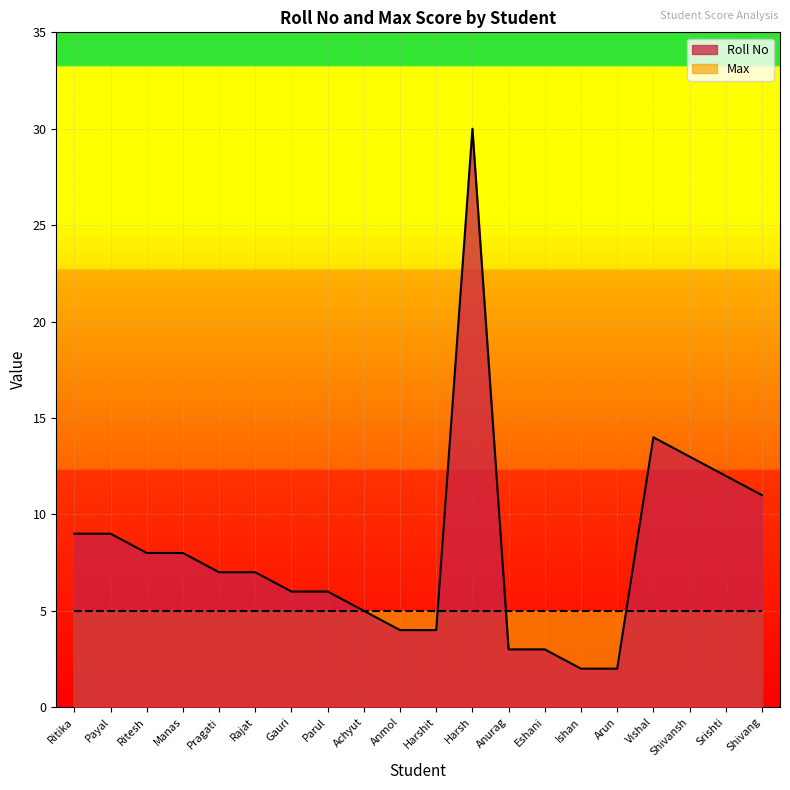

Reading right to left, extract all data points from this chart.

Shivang=11	Srishti=12	Shivansh=13	Vishal=14	Arun=2	Ishan=2	Eshani=3	Anurag=3	Harsh=30	Harshit=4	Anmol=4	Achyut=5	Parul=6	Gauri=6	Rajat=7	Pragati=7	Manas=8	Ritesh=8	Payal=9	Ritika=9